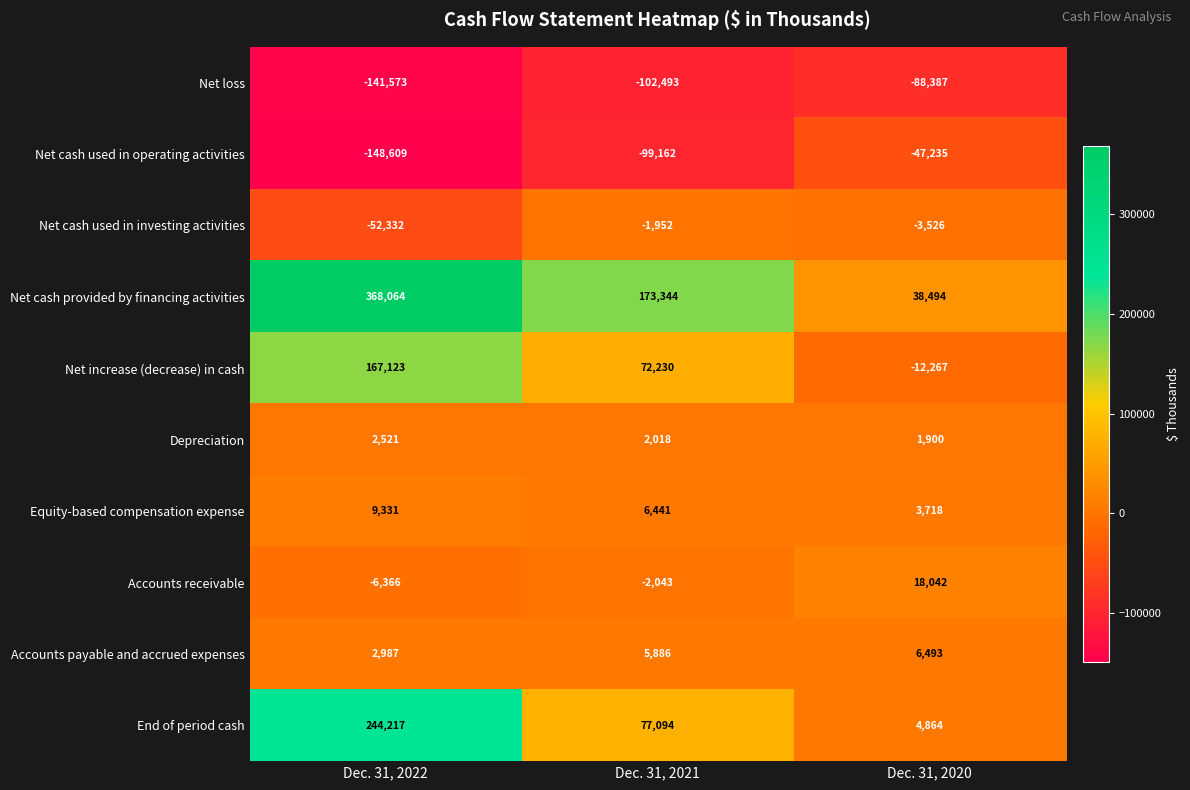

Rank the categories by End of period cash value from lowest to highest.

Dec. 31, 2020, Dec. 31, 2021, Dec. 31, 2022